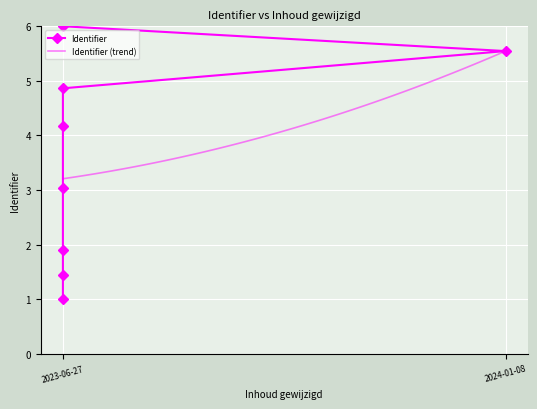

What value does the data have at 2023-06-27?

1.0